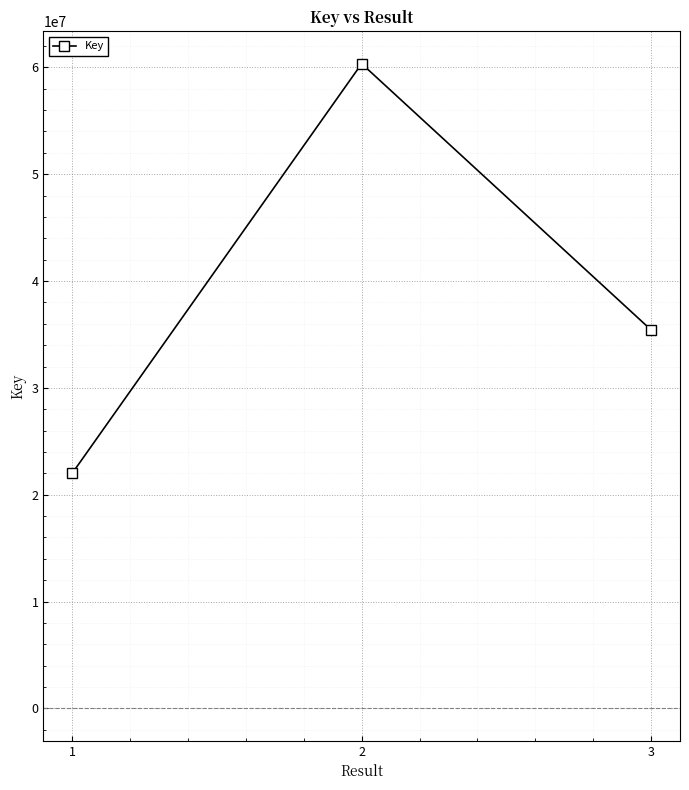

Does the chart display data point markers on the line(s)?

Yes